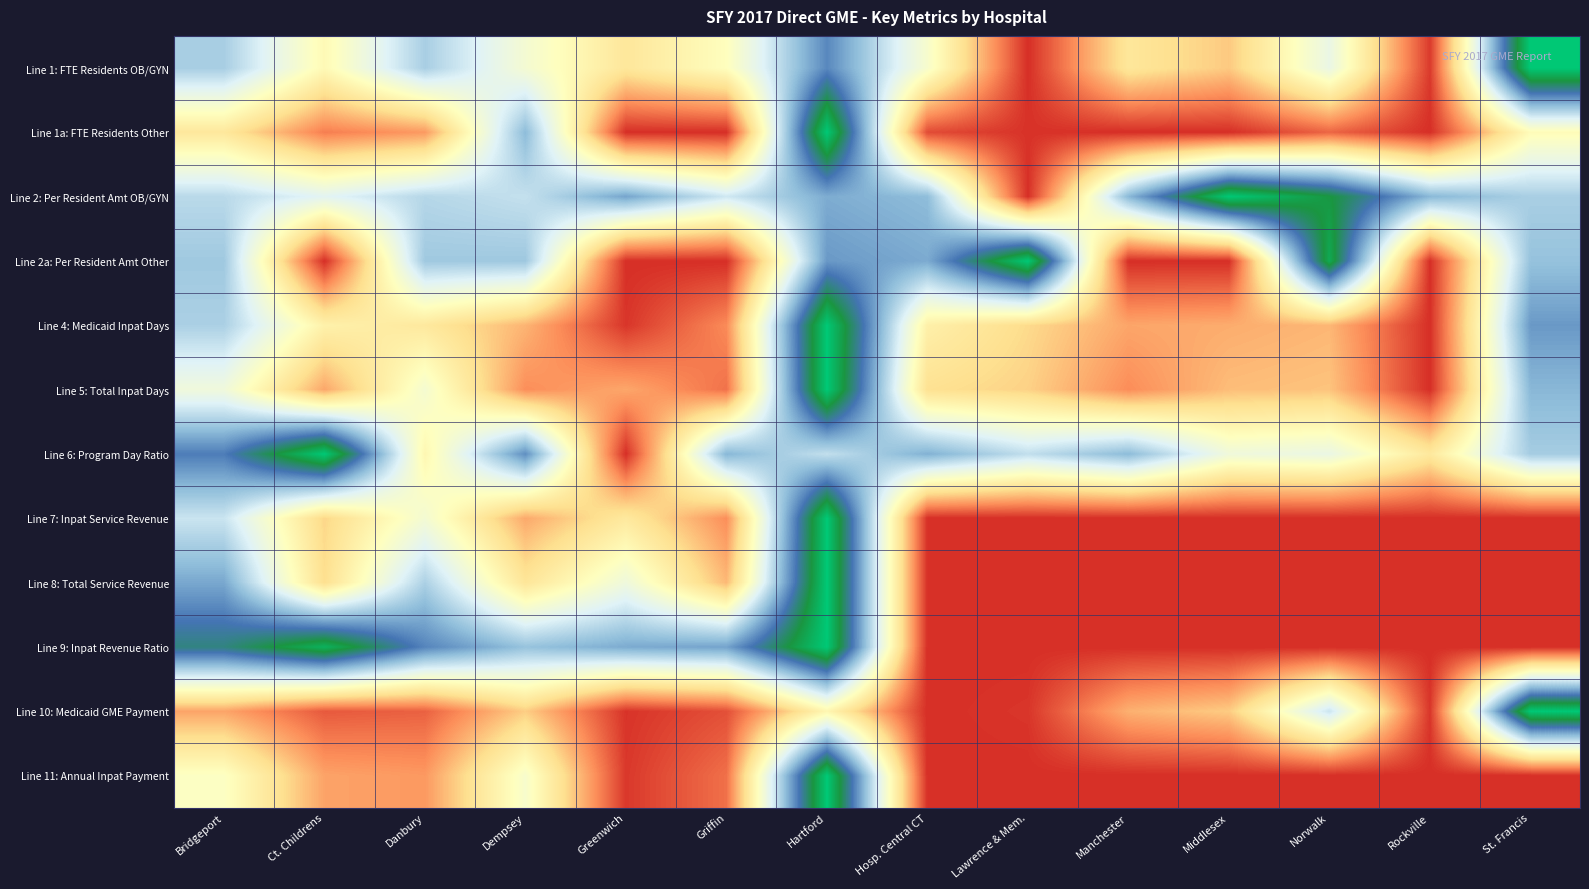

What is the total value across all series at Dempsey?

4.9